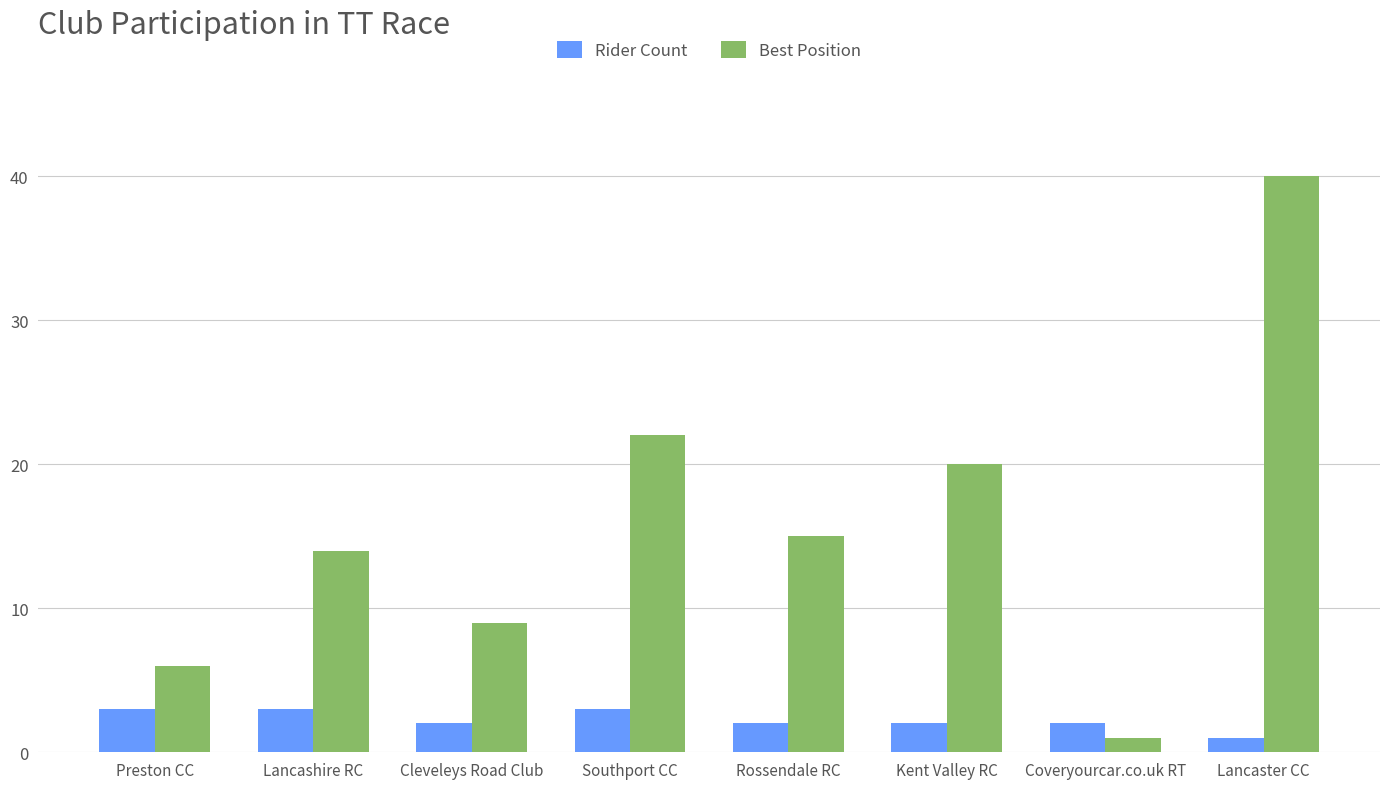

What is the difference between the maximum and minimum values in the Best Position series?

39